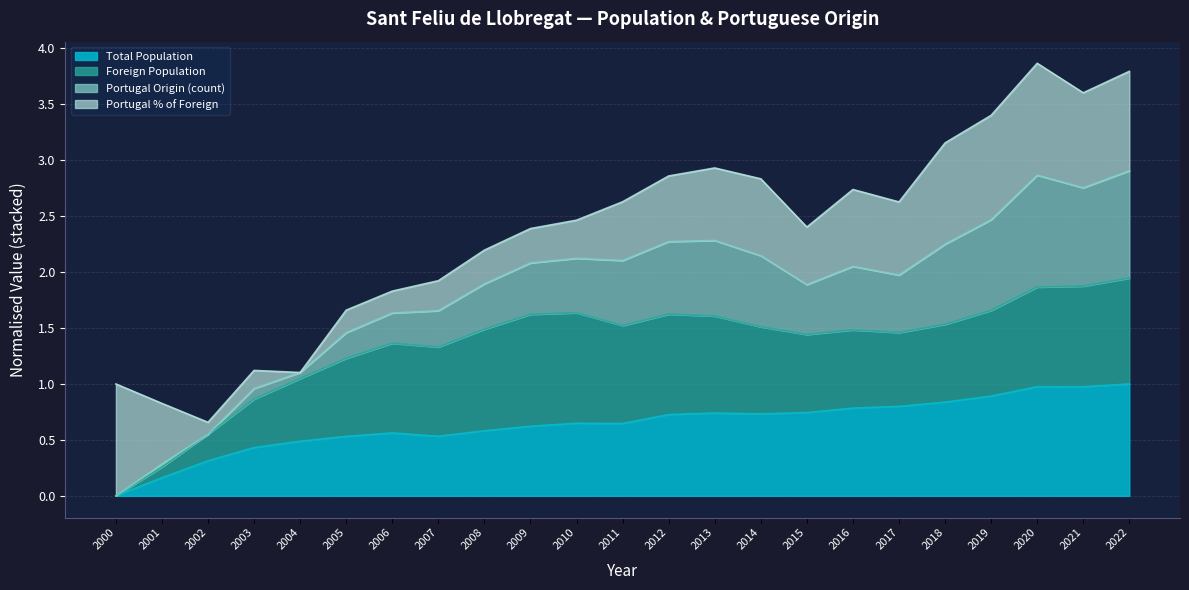

At how many categories does at least one series exceed 1?

20